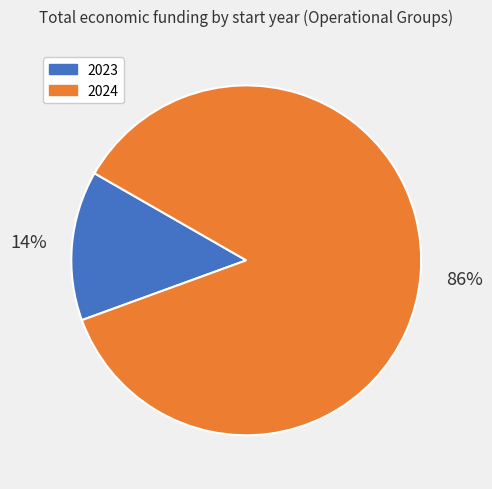

To the nearest percent, what is the average slice percentage?

50%